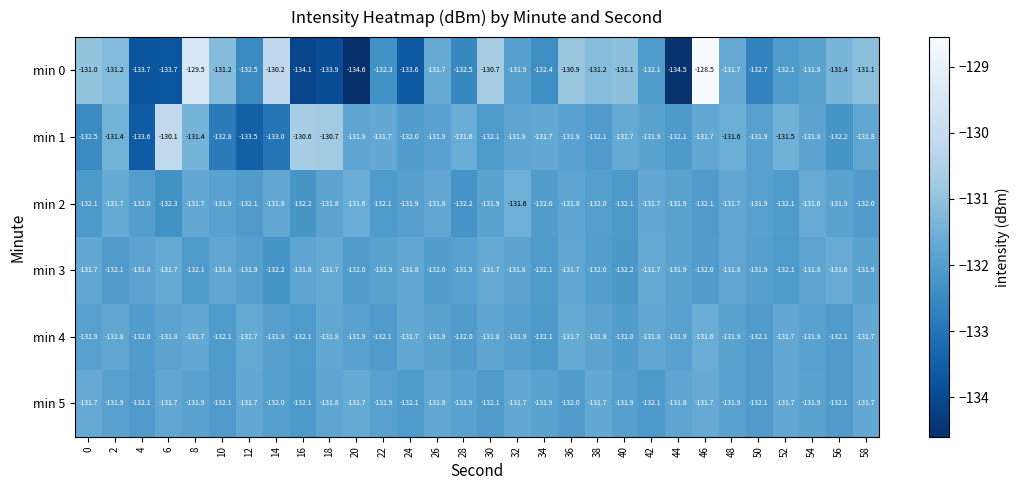

True or false: min 2 has a value of -131.6 at 54.

True